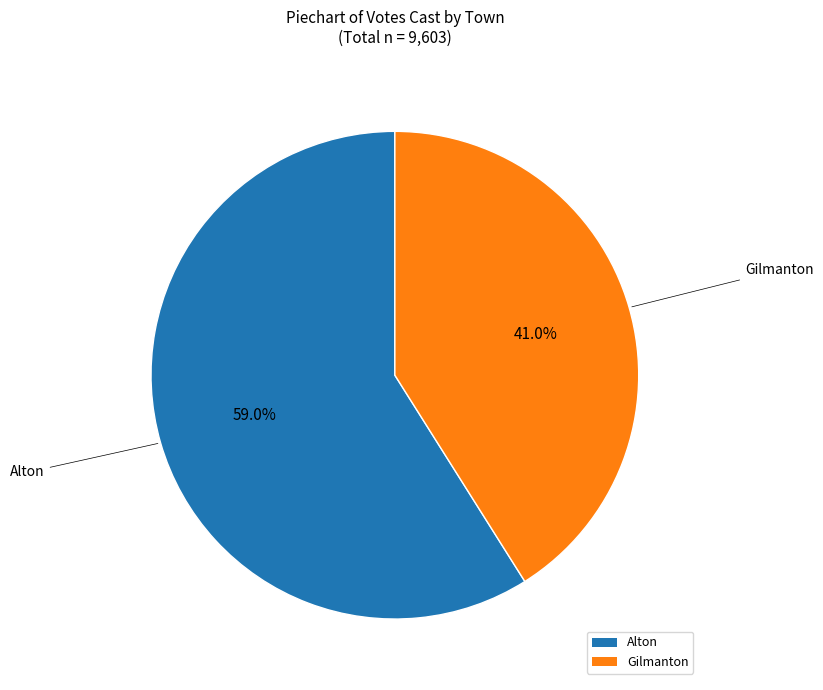

Combined, do Gilmanton and Alton account for over 50%?

Yes